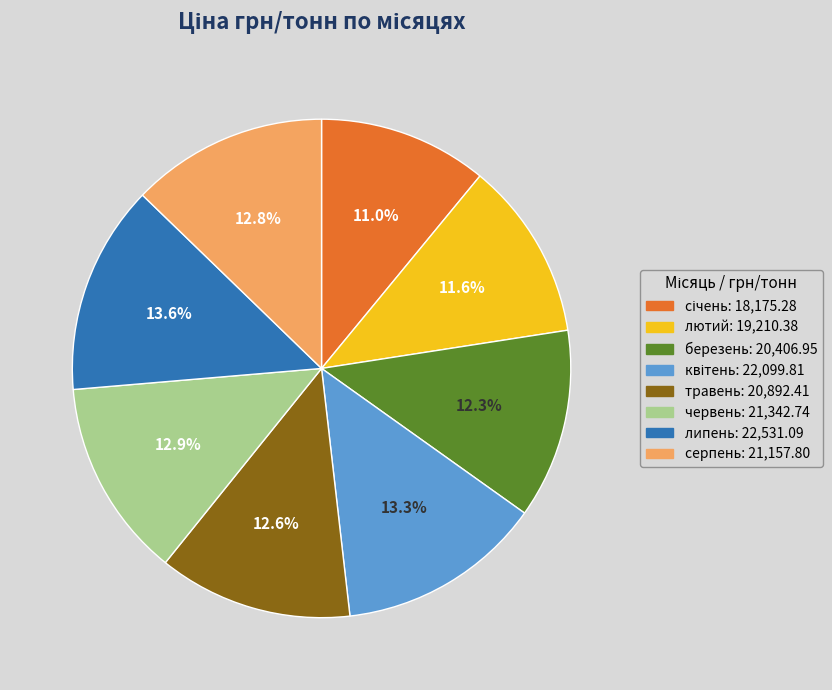

What percentage is the березень slice, to the nearest percent?

12%